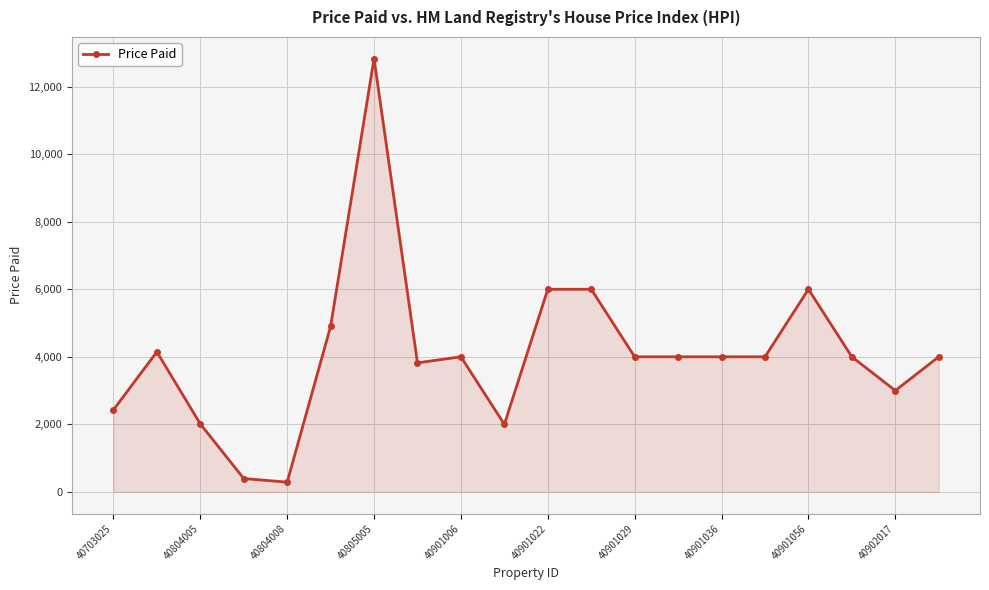

True or false: the data has more than 1 interior local peaks.

True